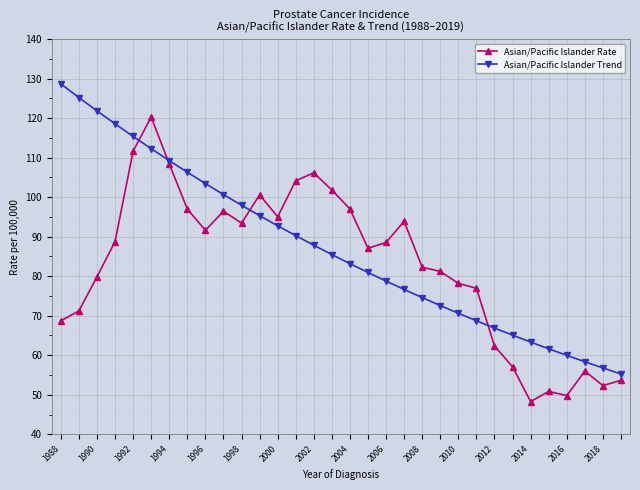

Which series has the largest total across all categories?

Asian/Pacific Islander Trend